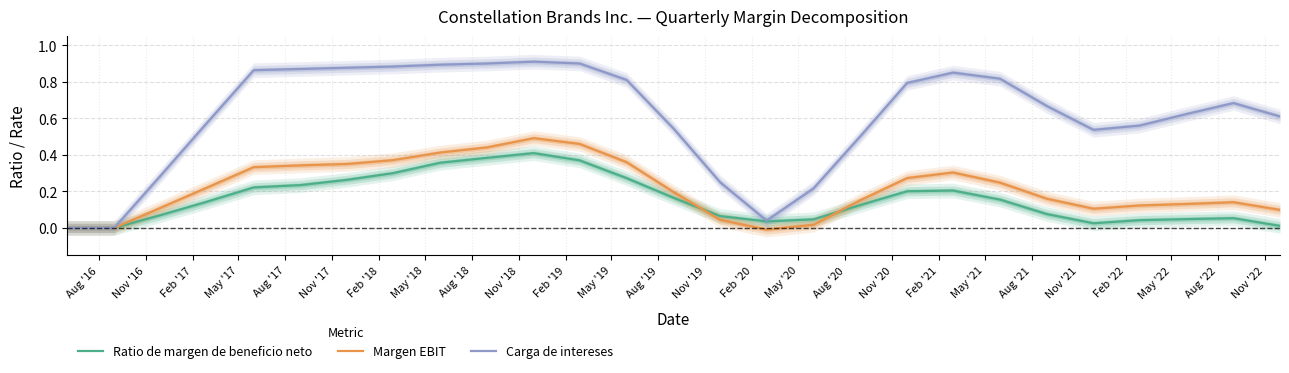

The Margen EBIT series shows 0.3 at Feb '21. True or false?

True